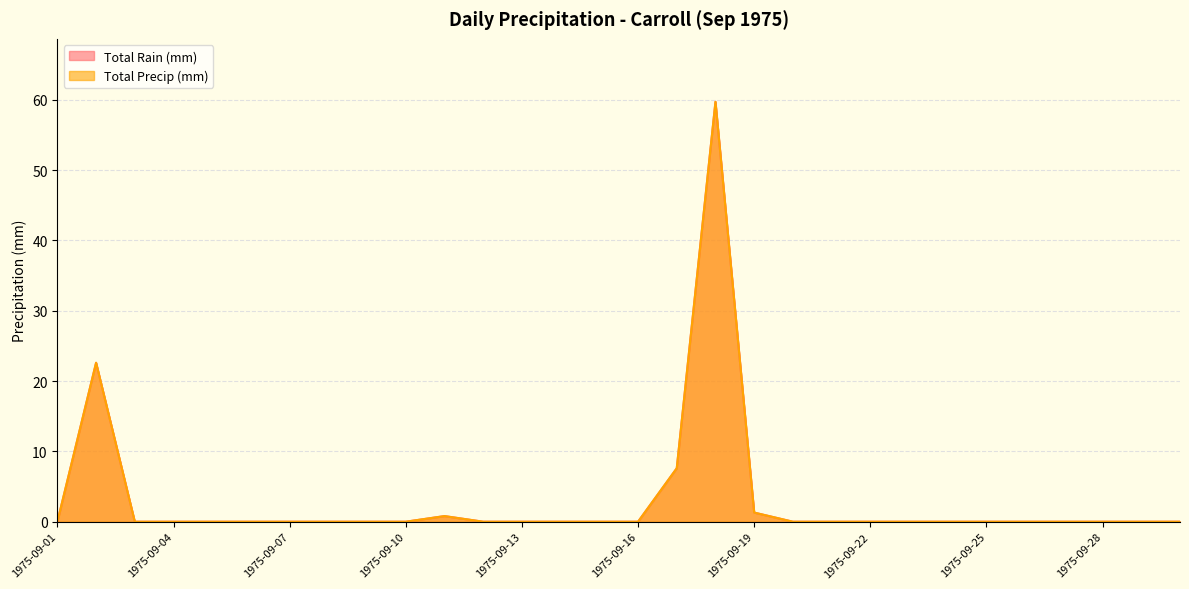

Where is the first local maximum for Total Precip (mm)?

1975-09-02